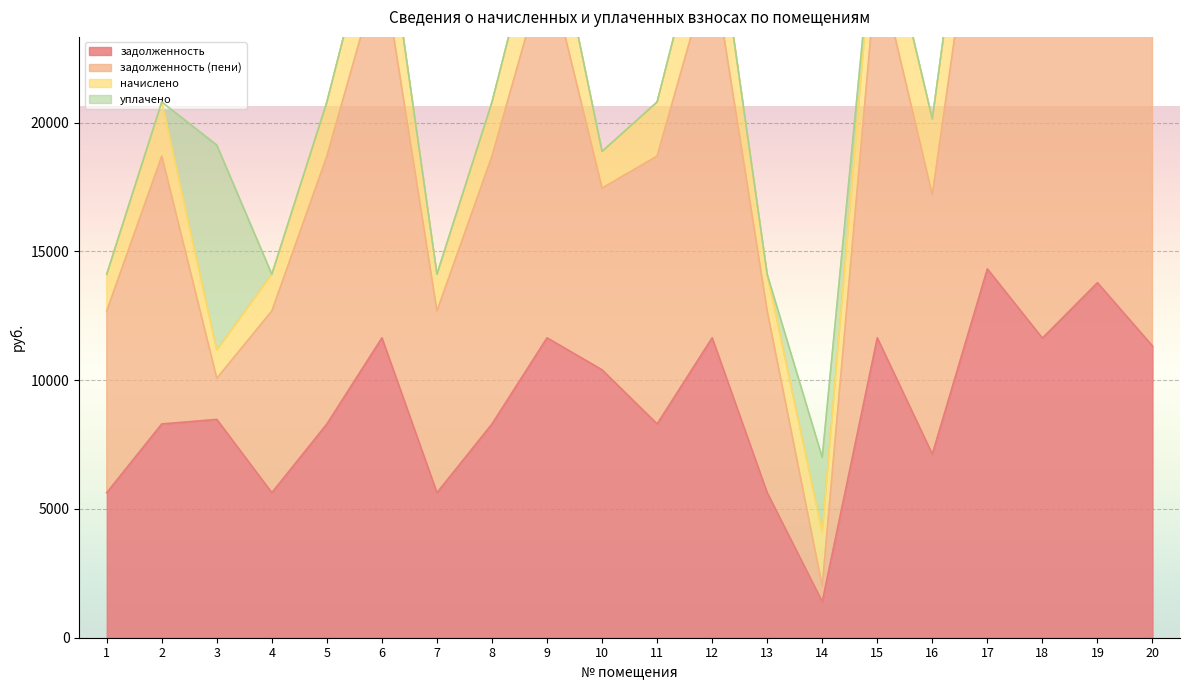

Is it true that задолженность equals 2210.9 at 14?

False